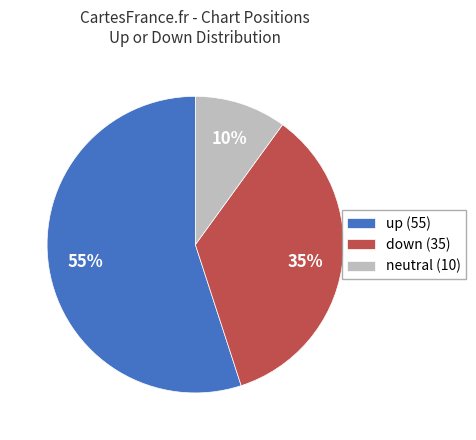

Does any single category account for the majority?

Yes